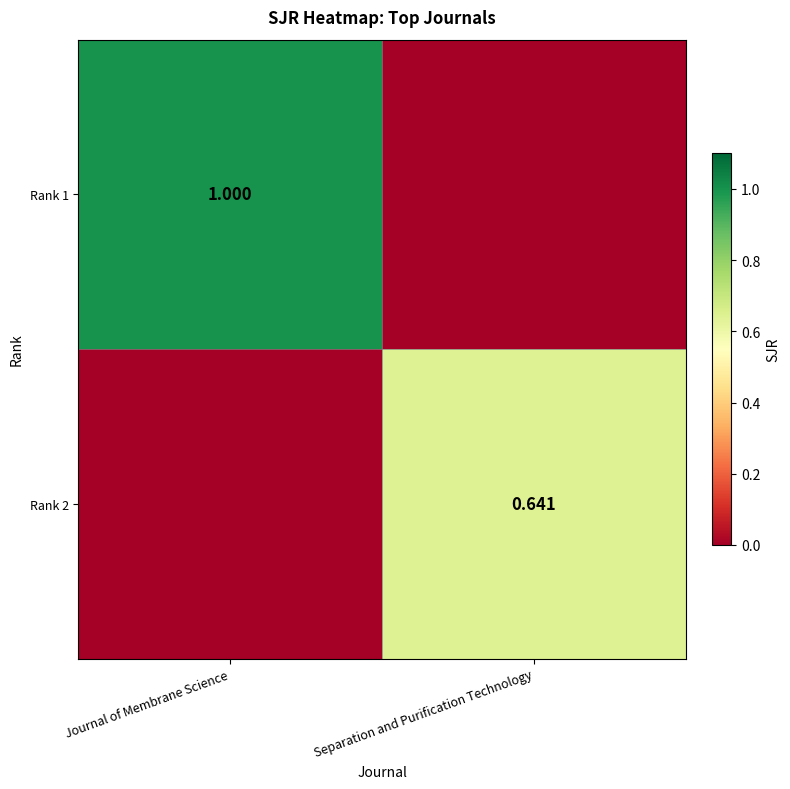

Is the value of Rank 1 at Journal of Membrane Science greater than the value of Rank 2 at Separation and Purification Technology?

Yes